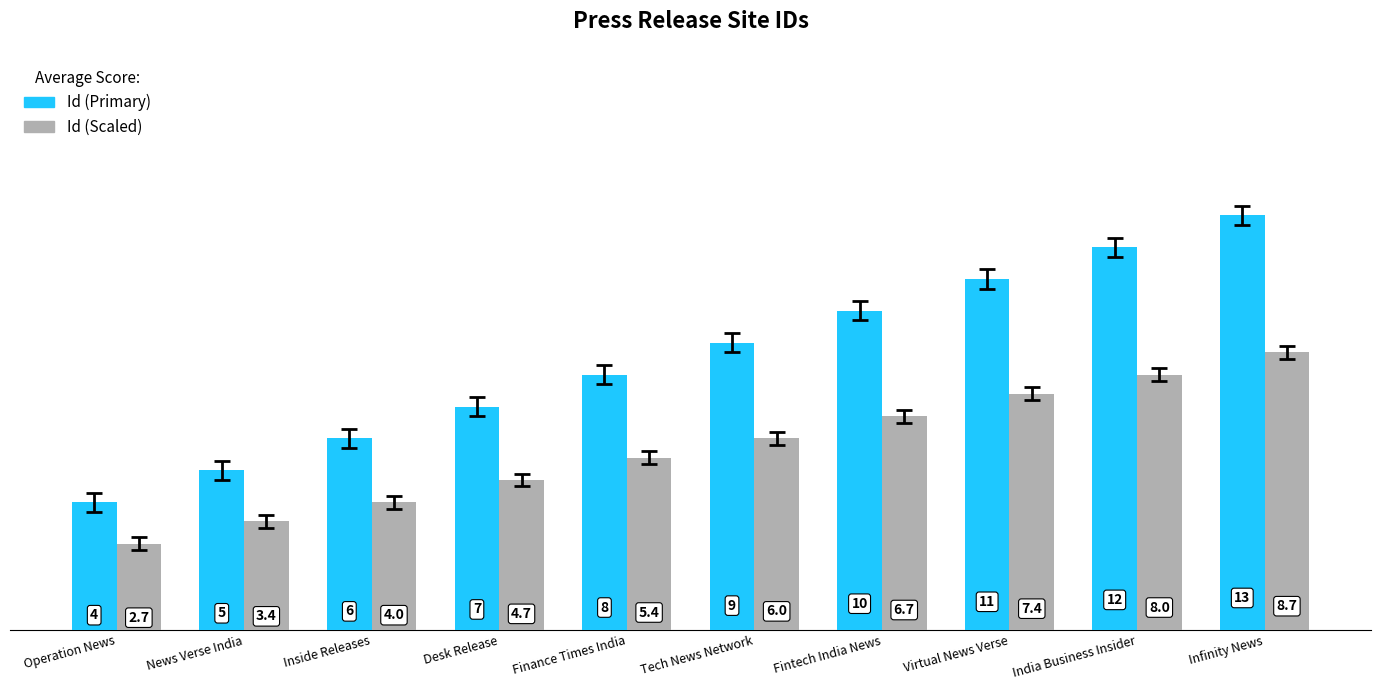

At which label is Id (Scaled) closest to 5?

Desk Release